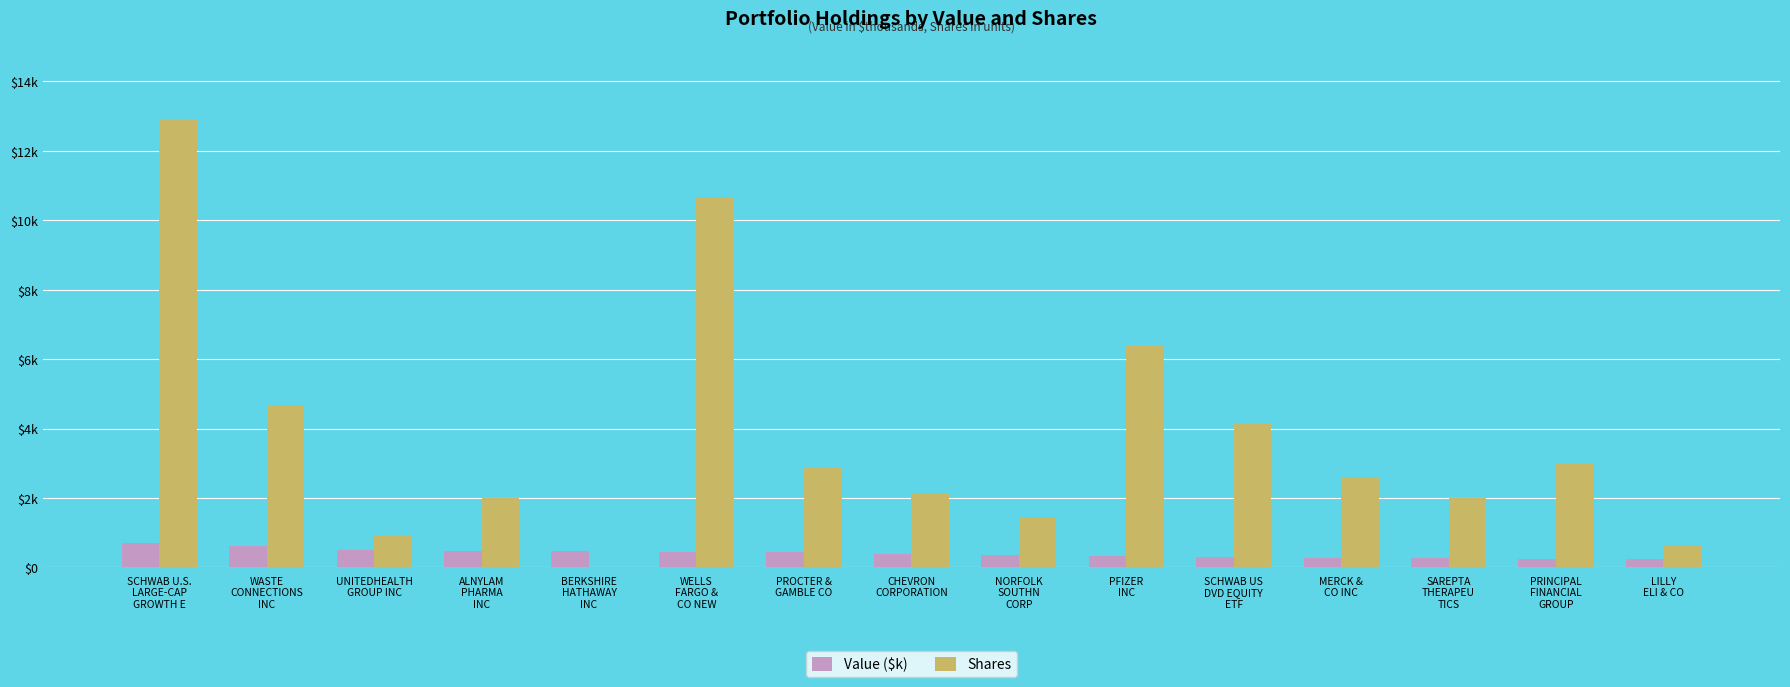

Reading left to right, transcribe all the data shown in this chart.

Value ($k): 718	617	496	475	469	439	432	386	352	327	315	286	259	252	233
Shares: 12919	4658	936	2000	1	10623	2850	2152	1430	6385	4171	2576	2000	3000	638